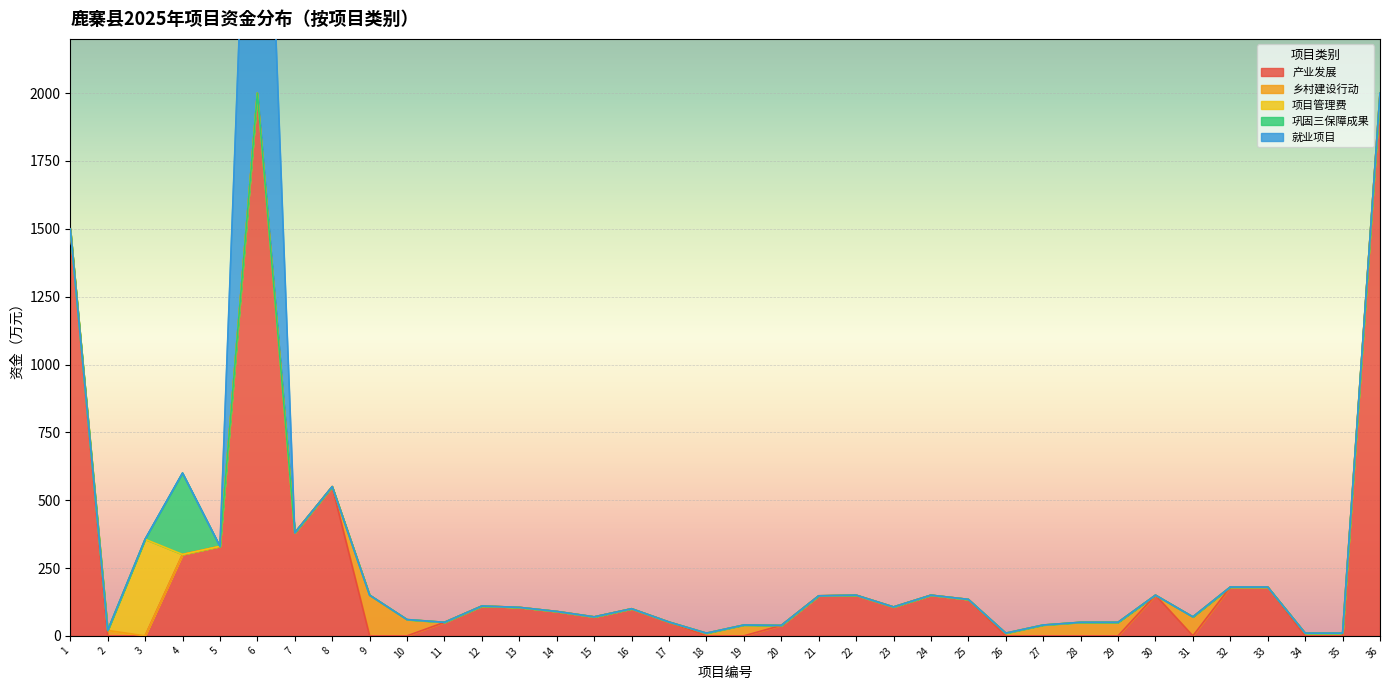

How many categories are shown in the chart?

36